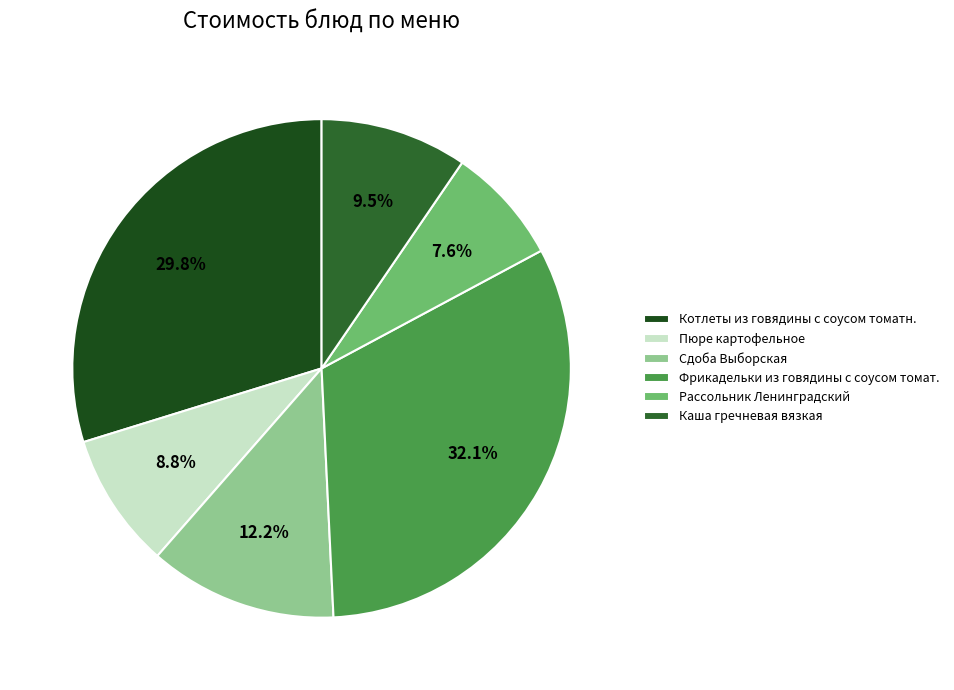

Rank the categories by value from lowest to highest.

Рассольник Ленинградский, Пюре картофельное, Каша гречневая вязкая, Сдоба Выборская, Котлеты из говядины с соусом томатн., Фрикадельки из говядины с соусом томат.